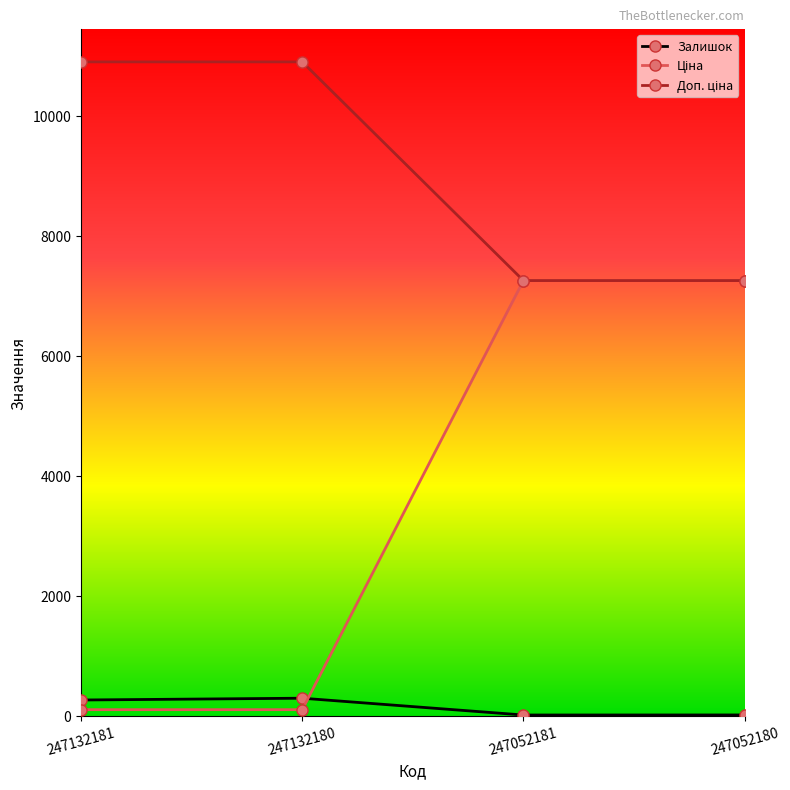

True or false: Залишок has a value of 300.0 at 247132180.

True